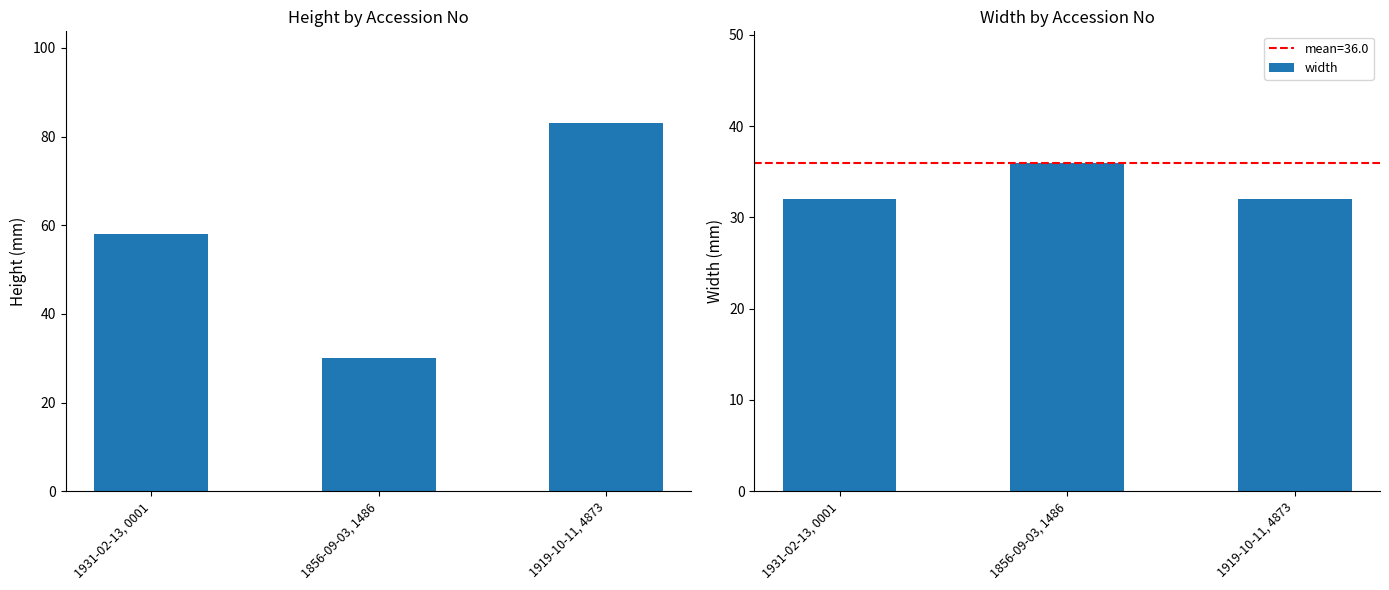

How many bars are there in each group?

2